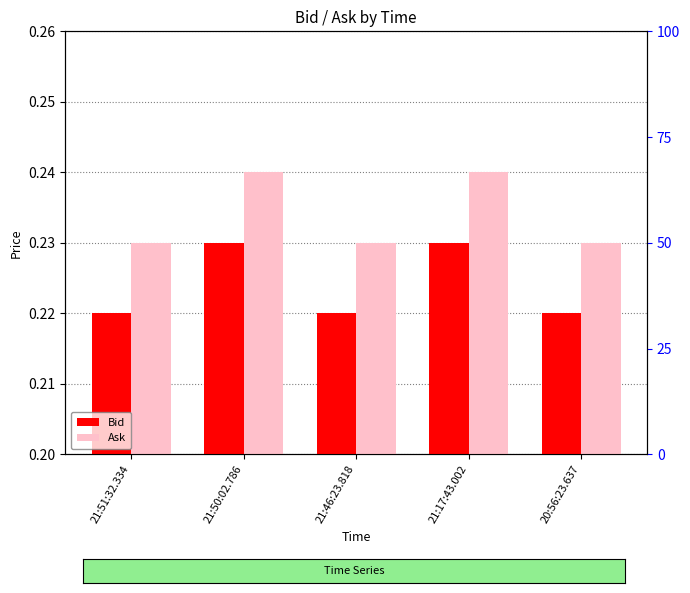

Read the Ask value at 21:17:43.002.

0.2